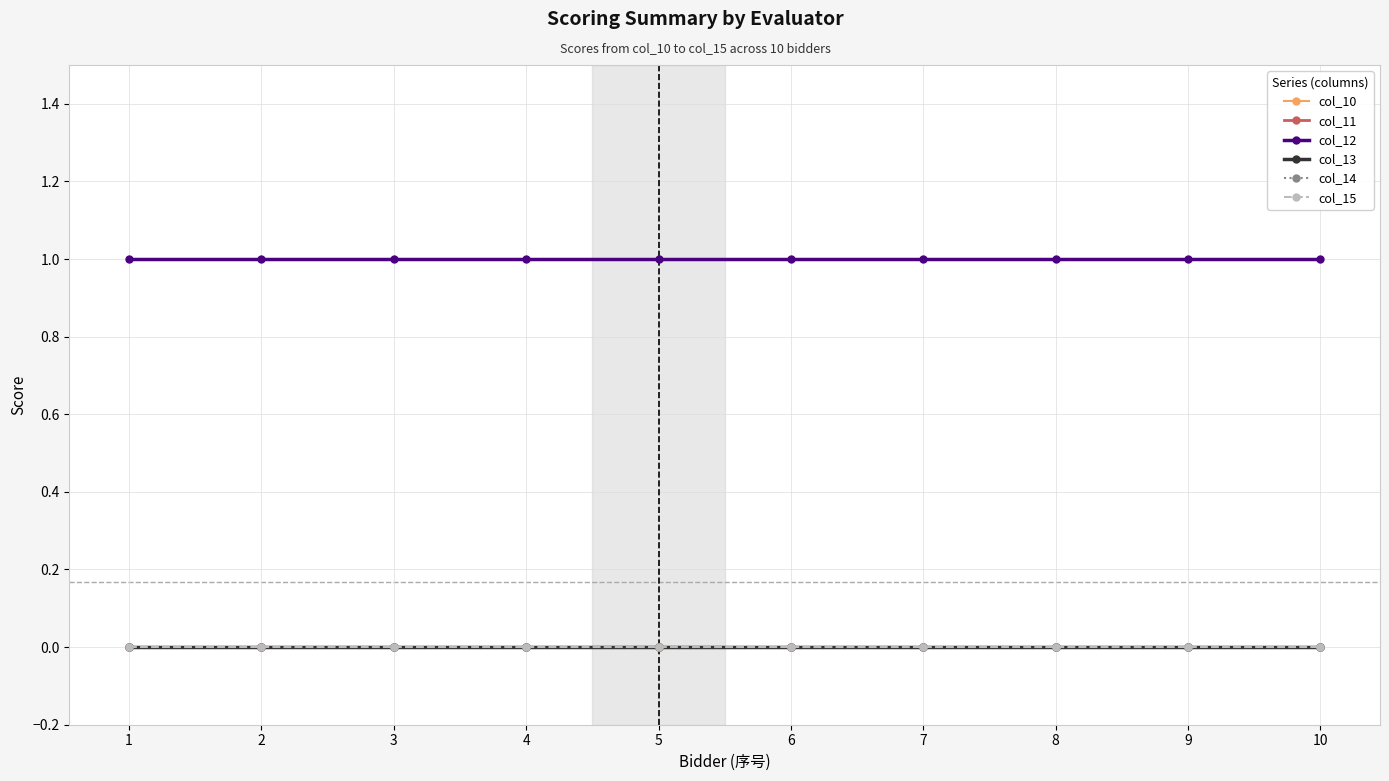

Is this an area chart (filled region under the line)?

No